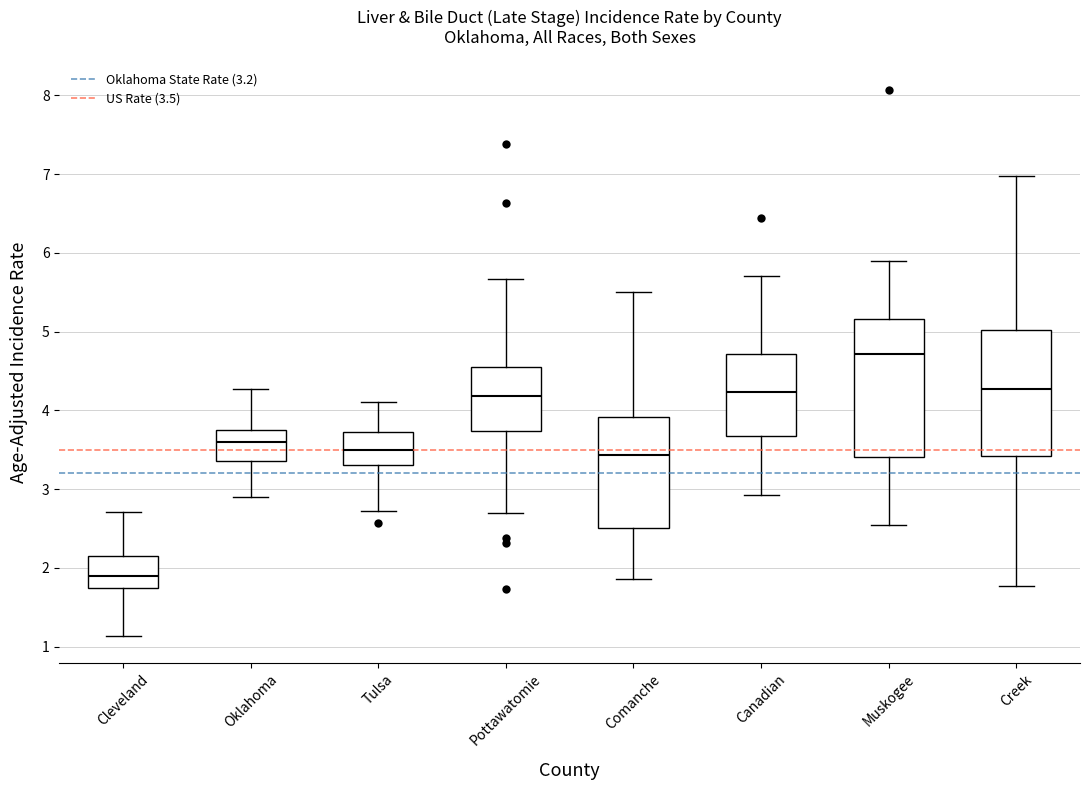

Where does the median line of the box for Muskogee sit on the y-axis? The values are not printed on the chart, so give them approximately, as read against the axis.

4.7